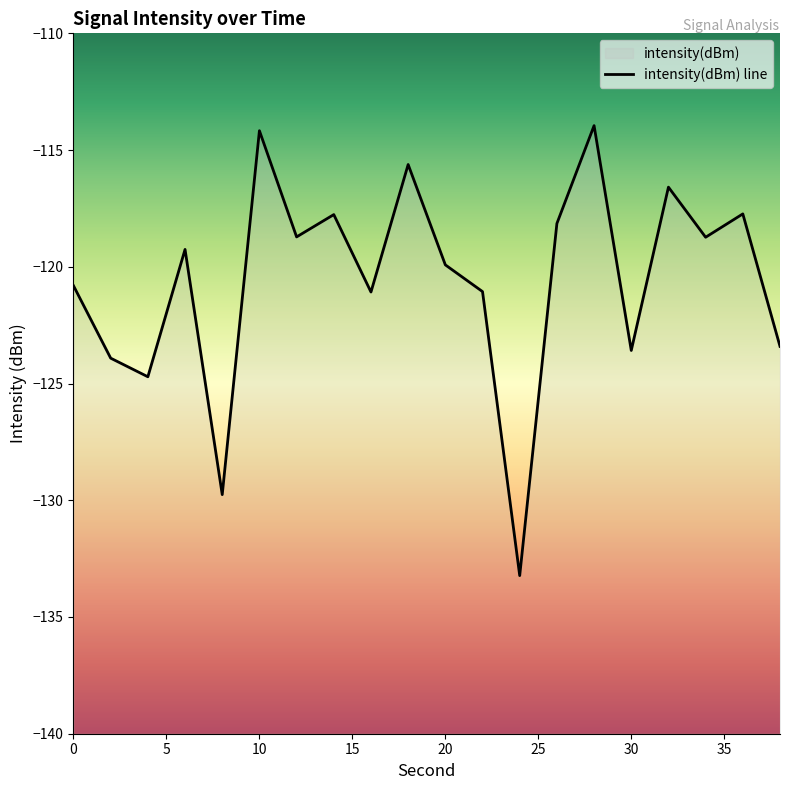

Which label corresponds to the smallest value in the chart?

24